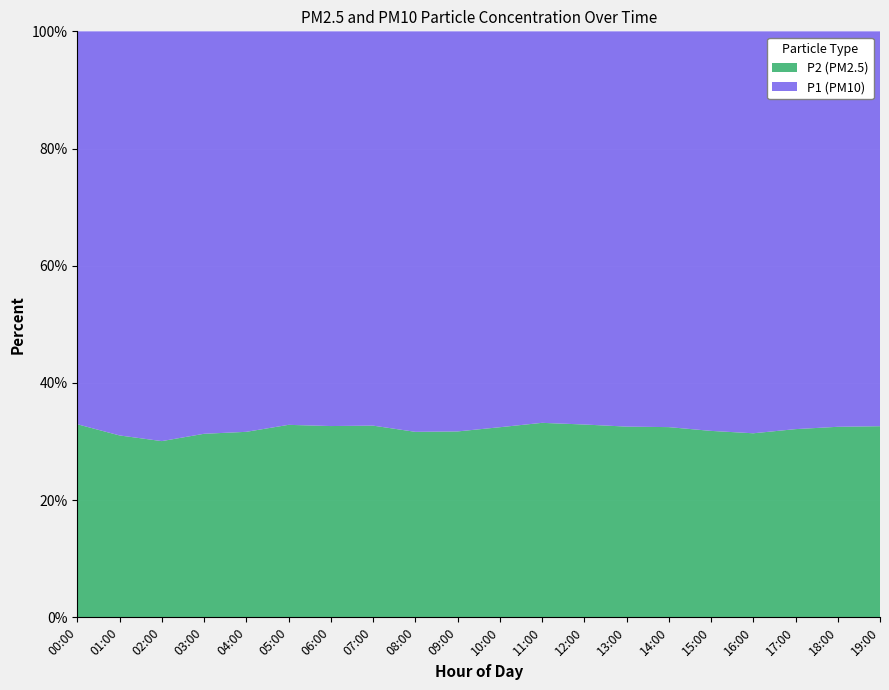

What is the total value across all series at 13:00?

100.0